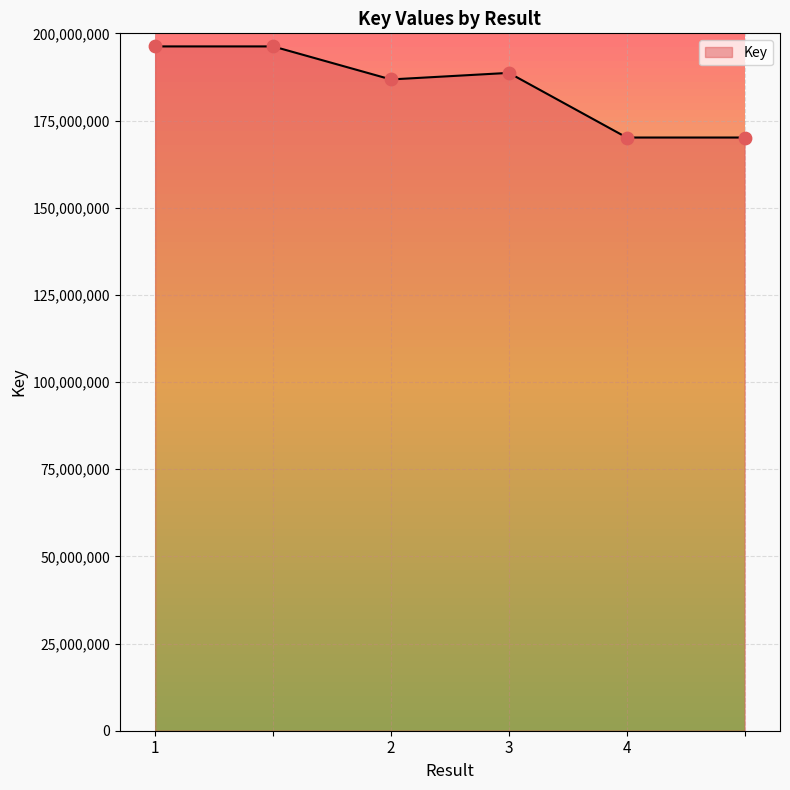

What is the difference between the second highest and second lowest values?

26129241